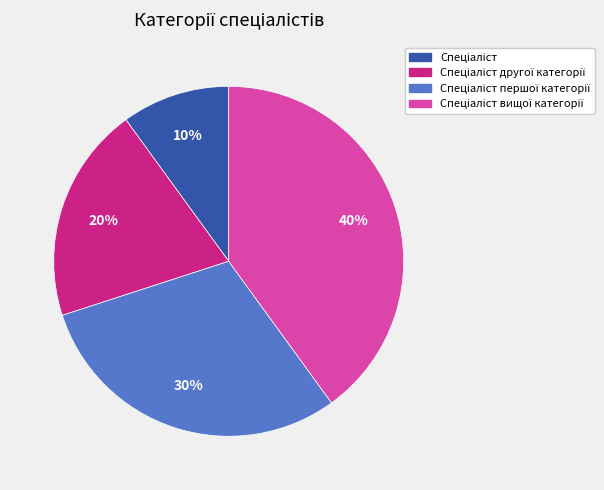

Is there any slice that represents more than half of the pie?

No